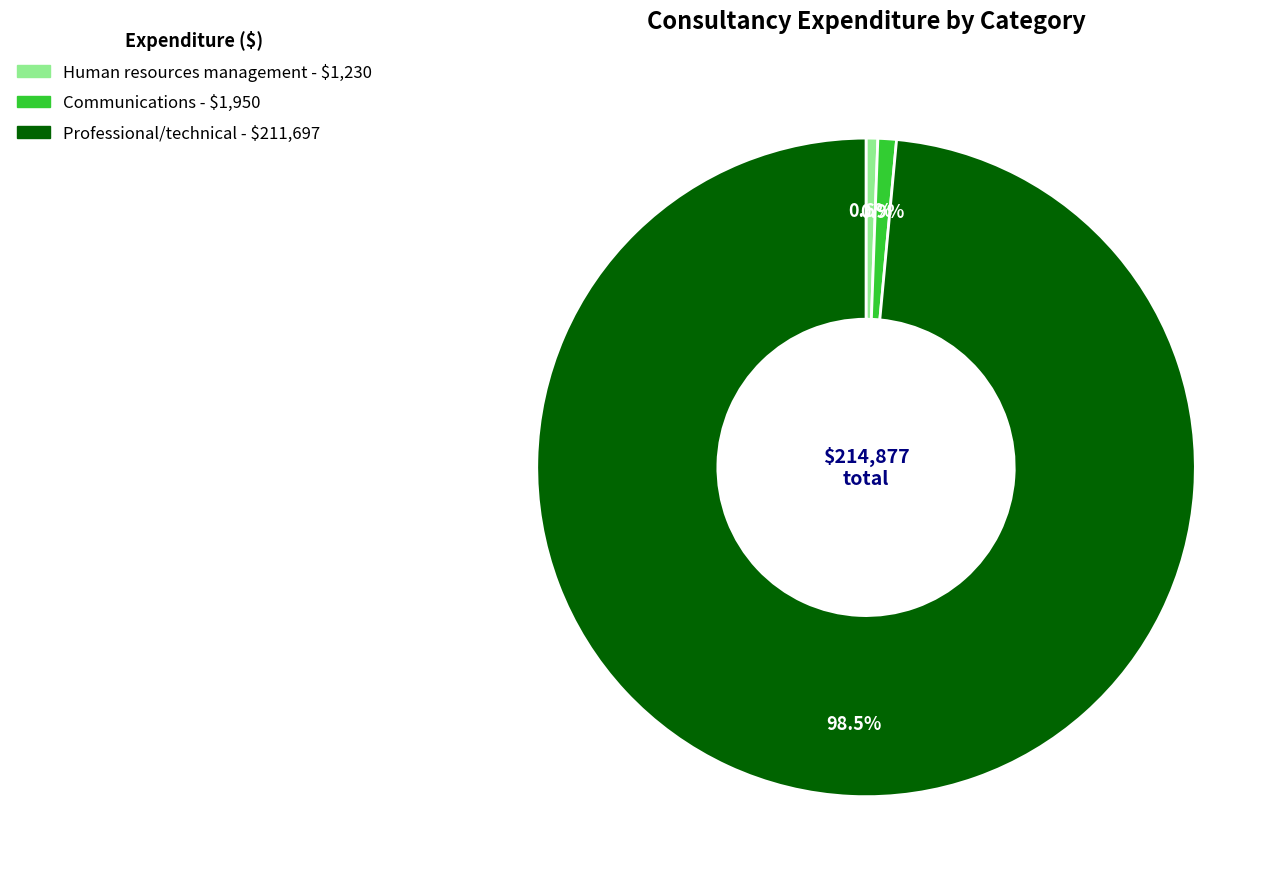

Is there a majority slice in this chart?

Yes